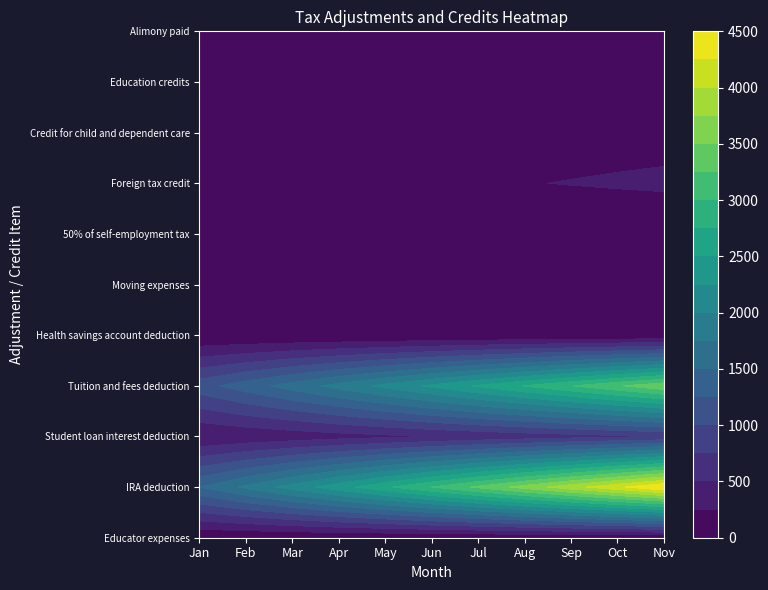

Is the value of Moving expenses at 10 greater than the value of Health savings account deduction at 5?

No